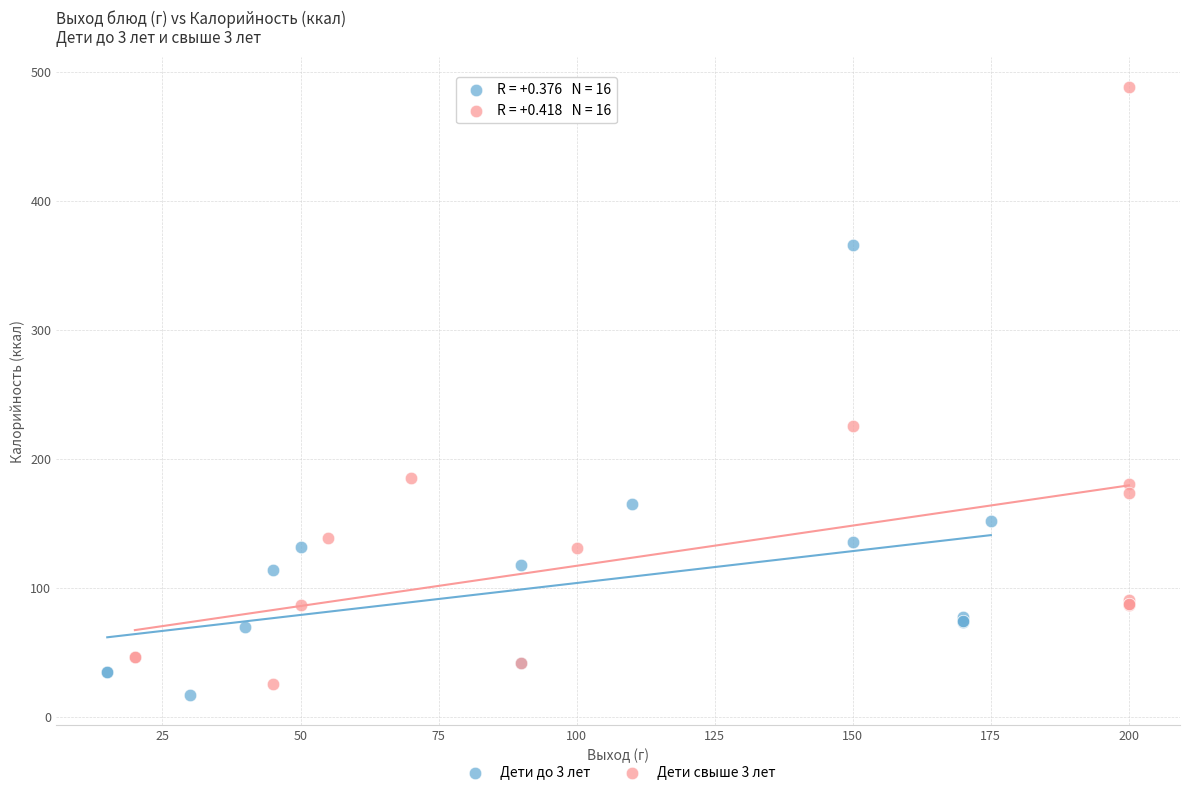

Which series has the widest spread of Y values?

Дети свыше 3 лет